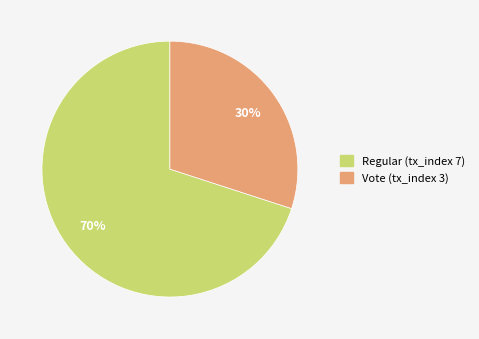

What percentage is the Regular (tx_index 7) slice, to the nearest percent?

70%